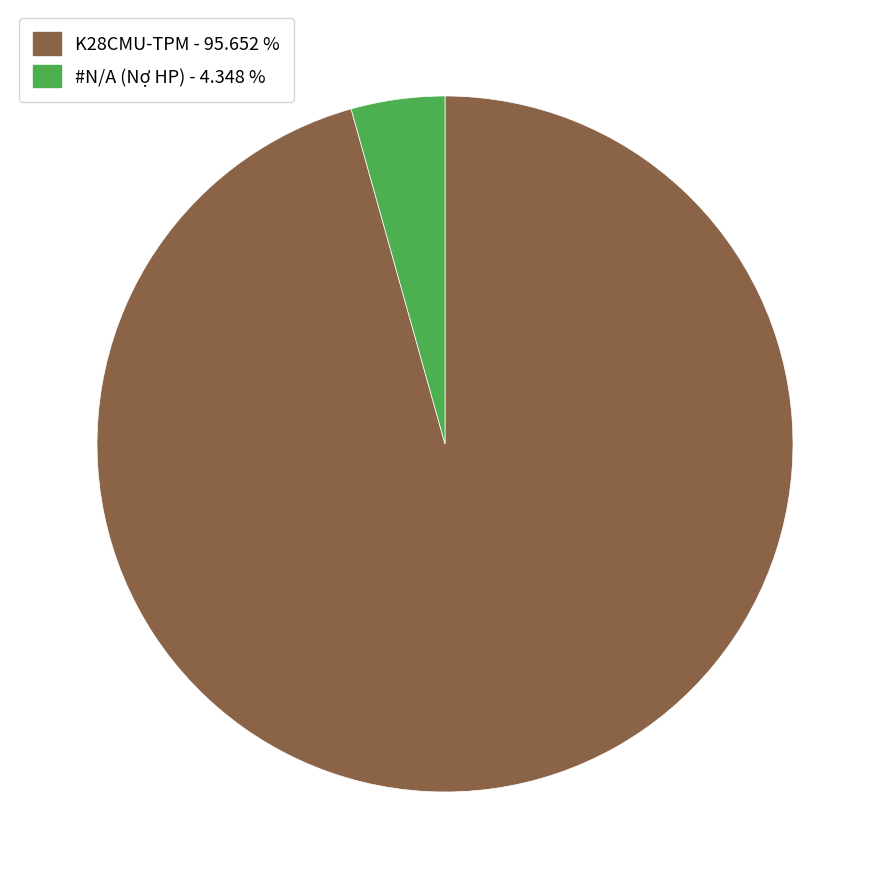

Which has a higher value, K28CMU-TPM - 95.652 % or #N/A (Nợ HP) - 4.348 %?

K28CMU-TPM - 95.652 %